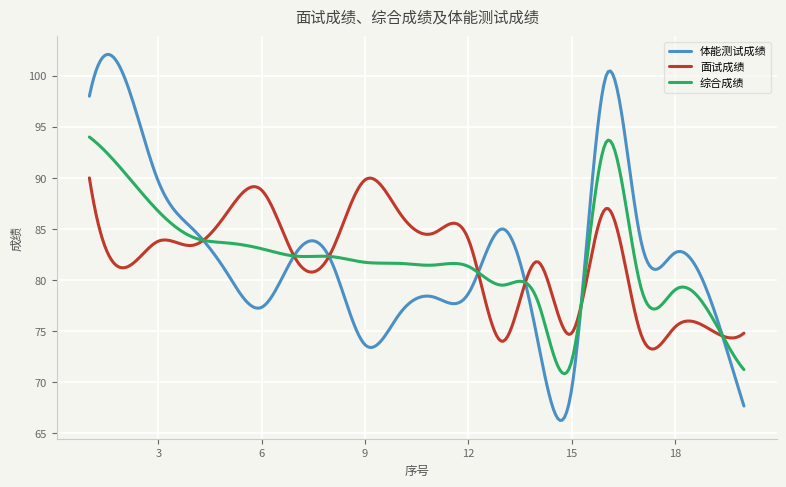

List the series in order of their peak value, lowest first.

面试成绩, 综合成绩, 体能测试成绩